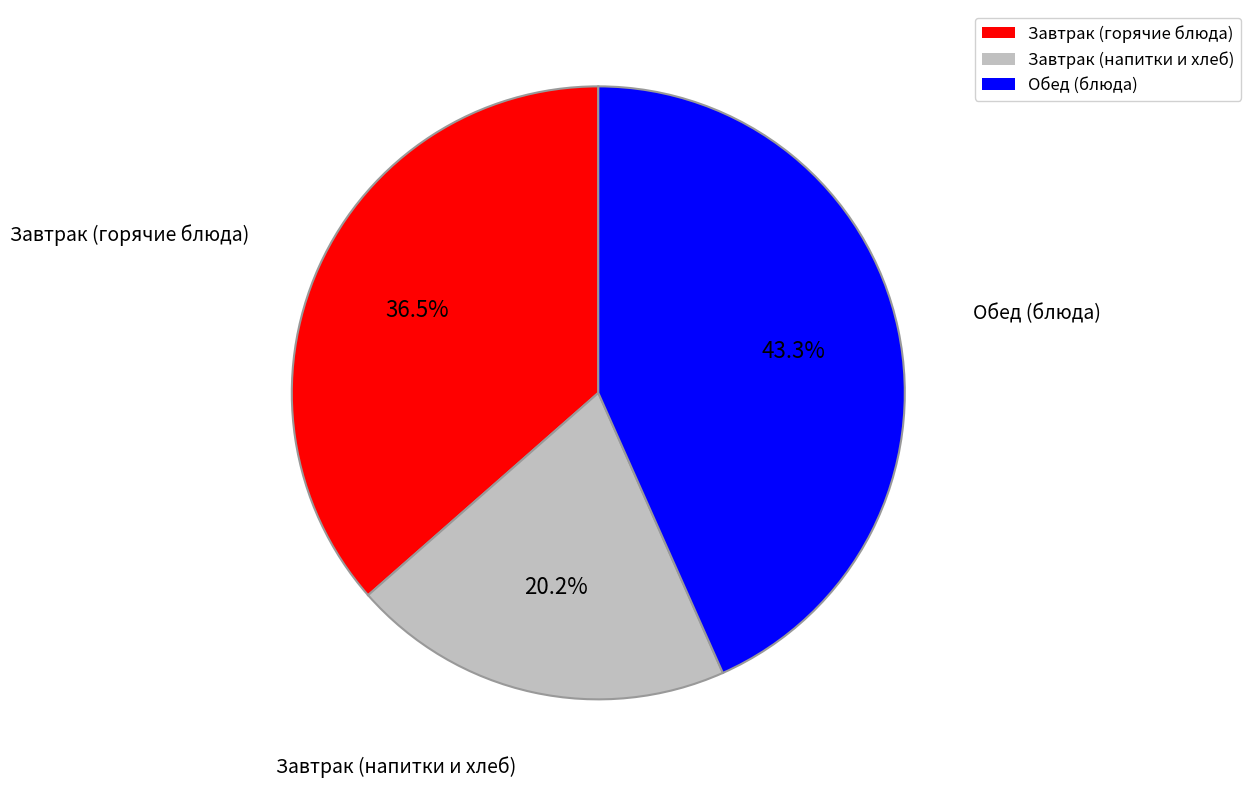

Count the number of slices in the pie.

3